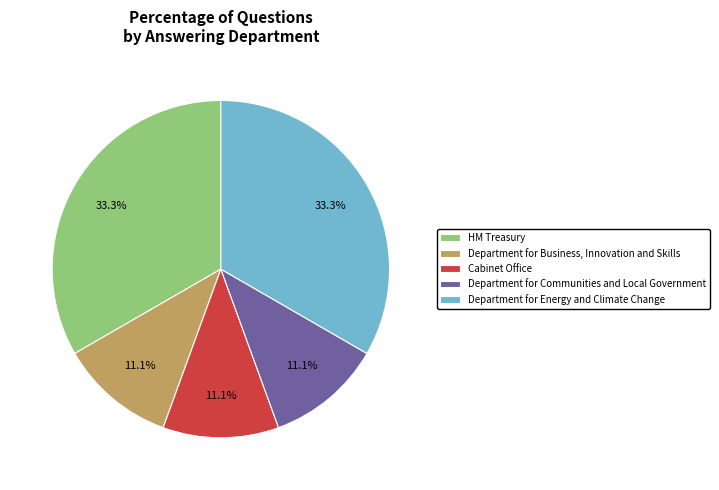

To the nearest percent, what percentage of the pie is Department for Energy and Climate Change?

33%